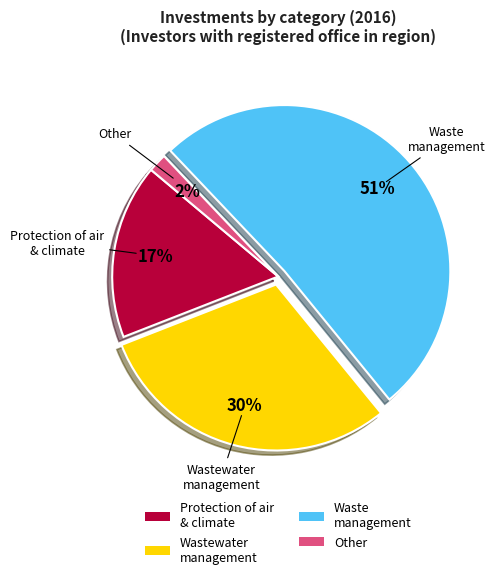

True or false: Waste management accounts for 51% of the total.

True